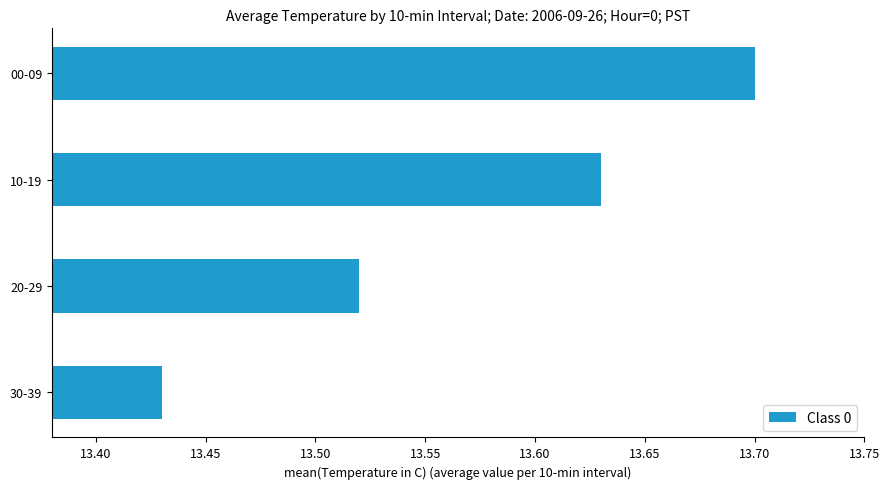

Which has a higher value, 30-39 or 20-29?

20-29